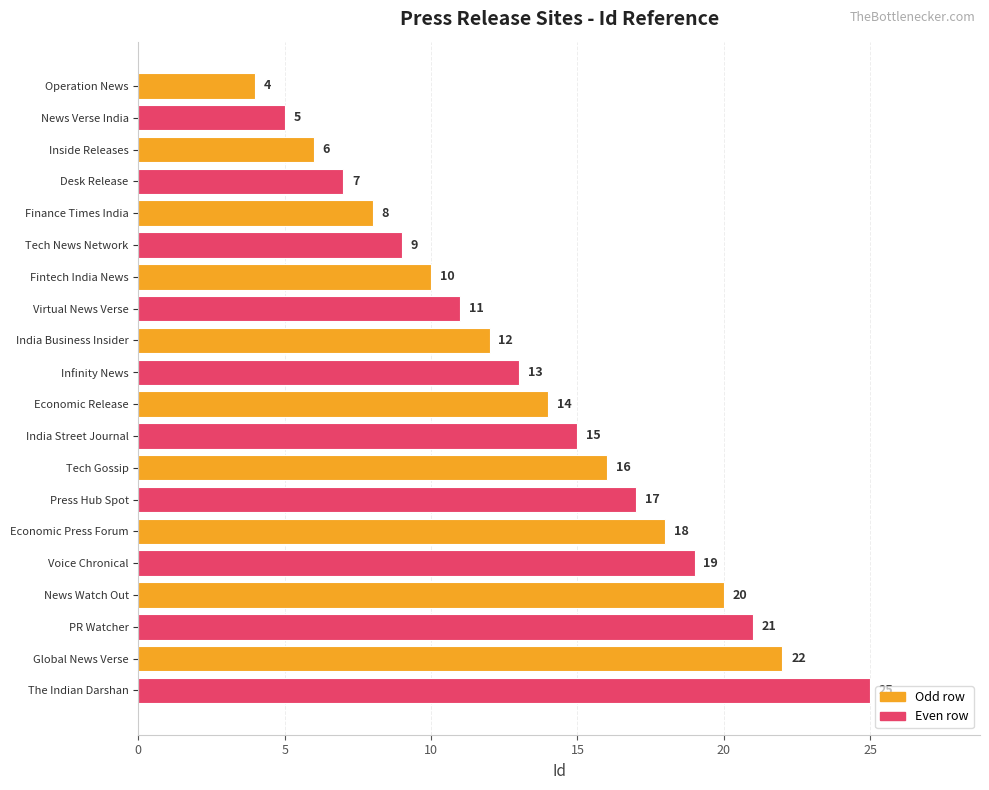

What is the difference between the values at Economic Release and Global News Verse?

8